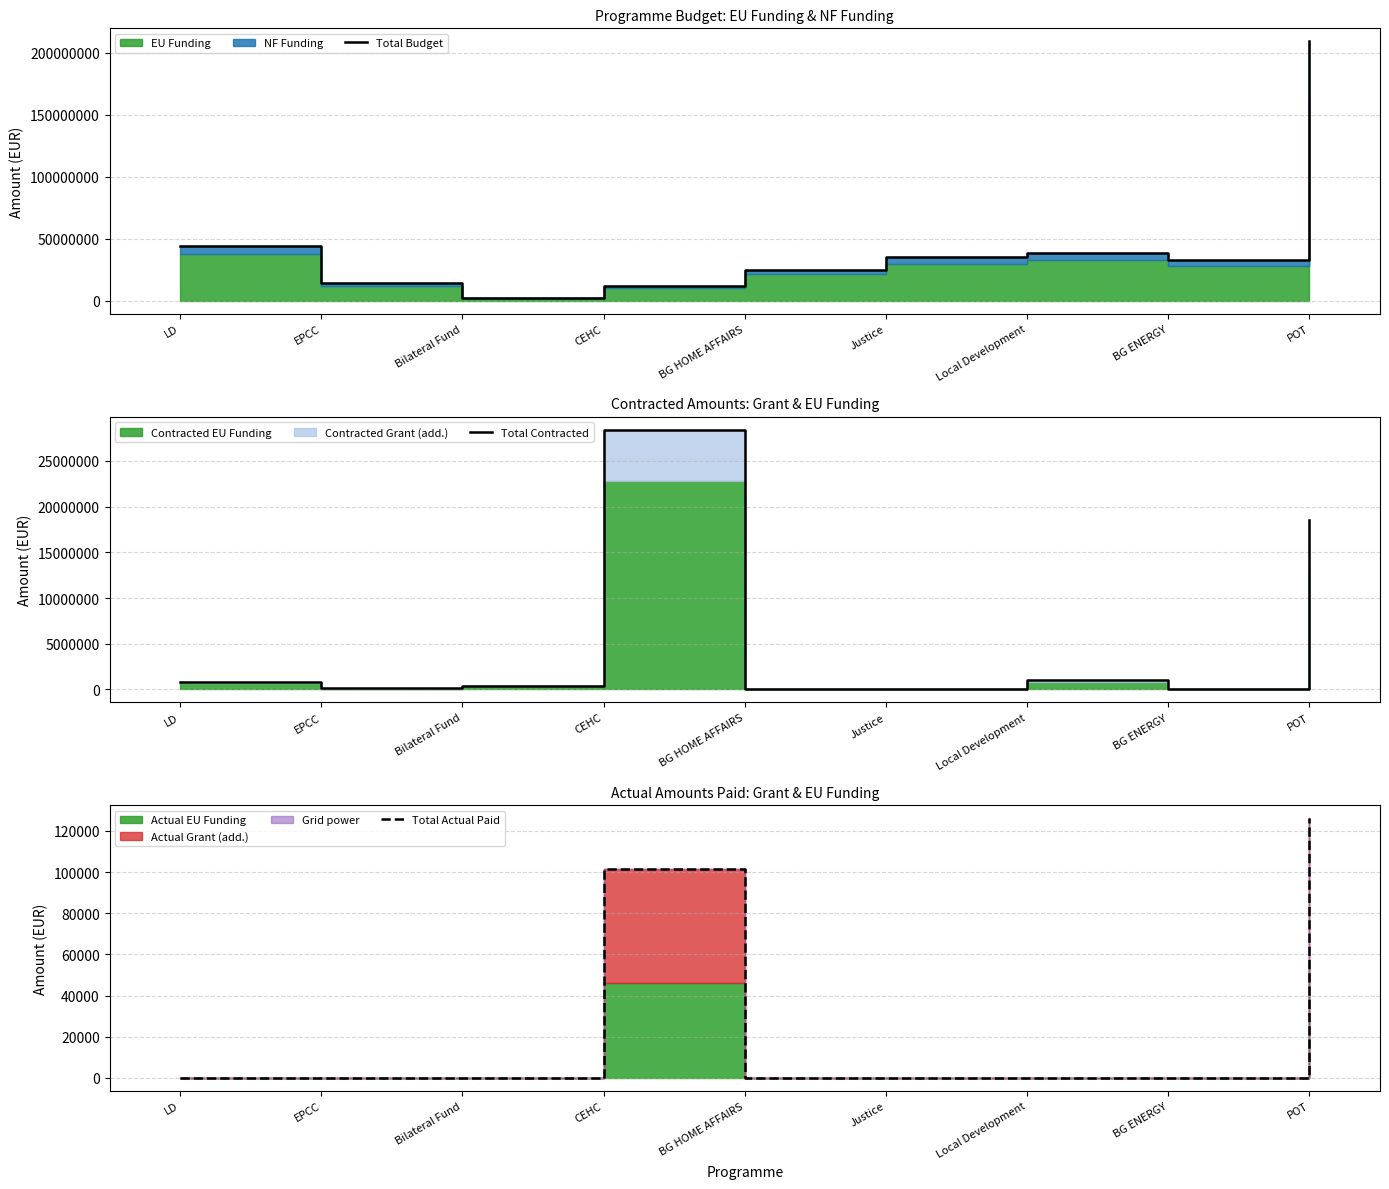

True or false: Total Actual Paid and Total Contracted intersect in this chart.

False